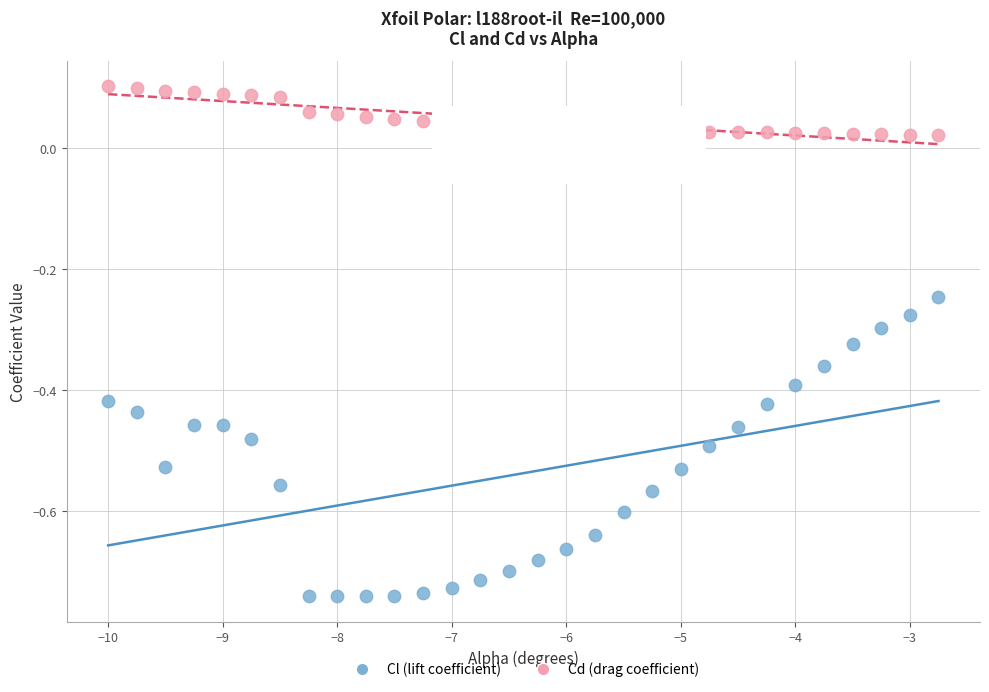

Which series has the widest spread of Y values?

Cl (lift coefficient)